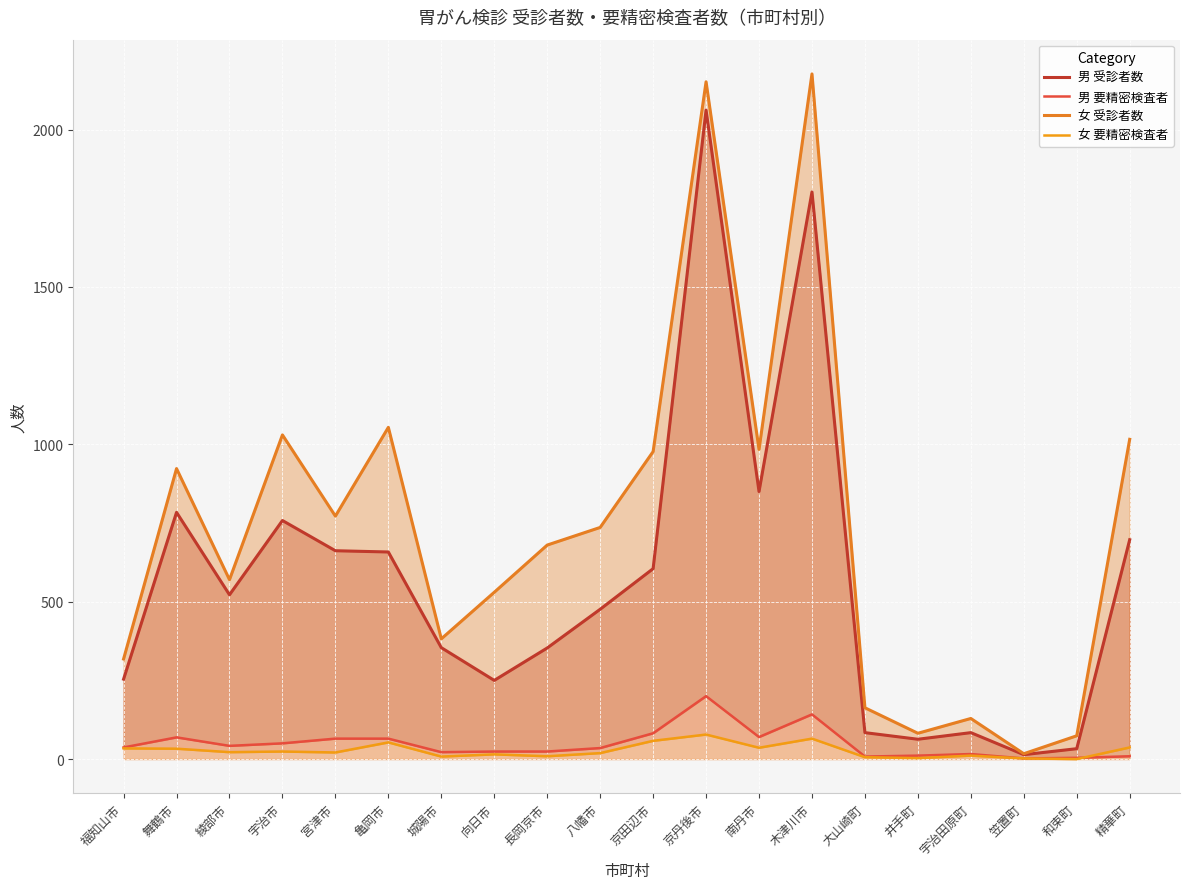

What is the total value across all series at 和束町?

111